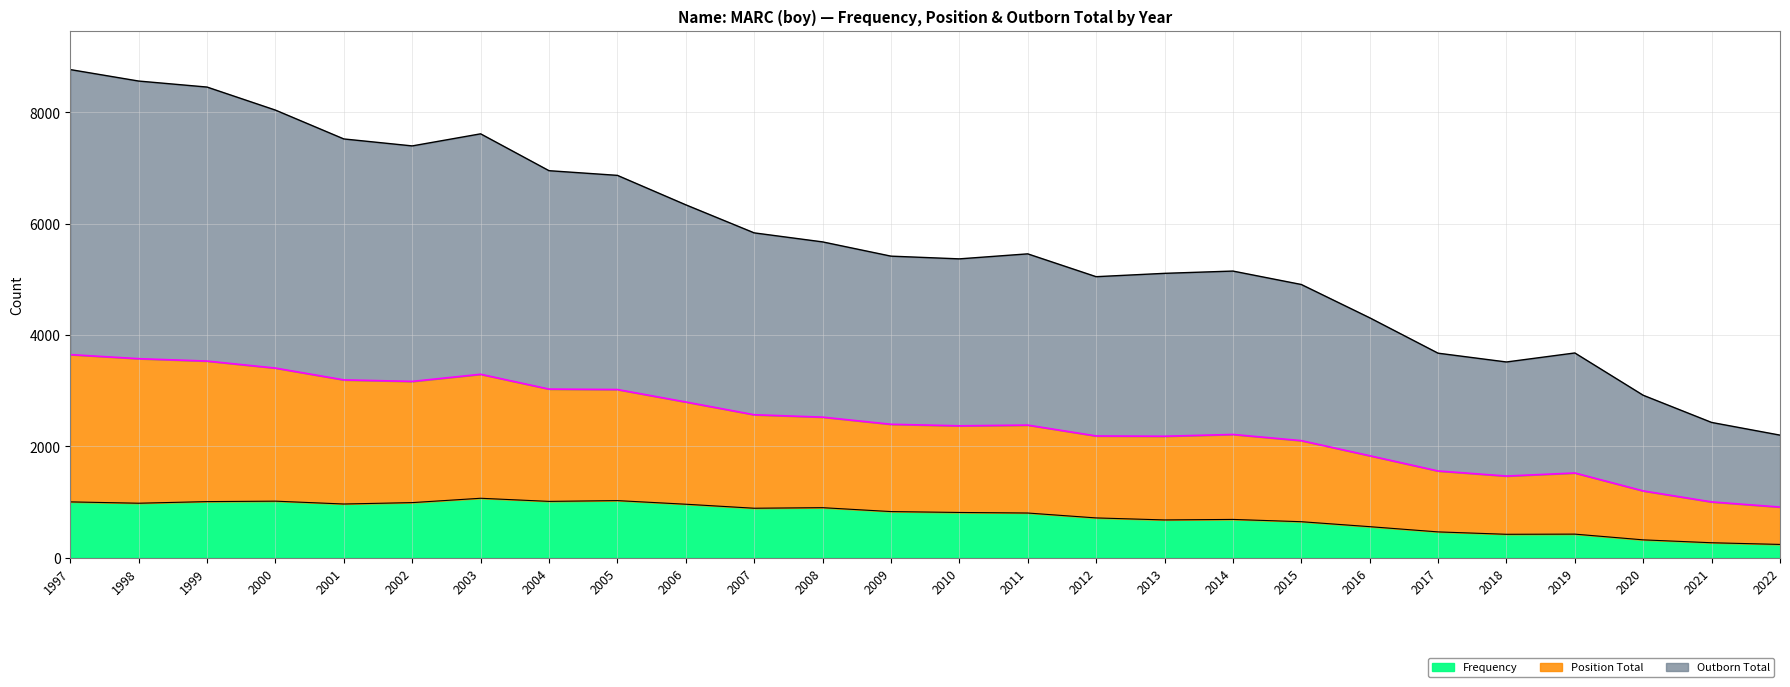

At which category does the chart reach its minimum across all series?

2022